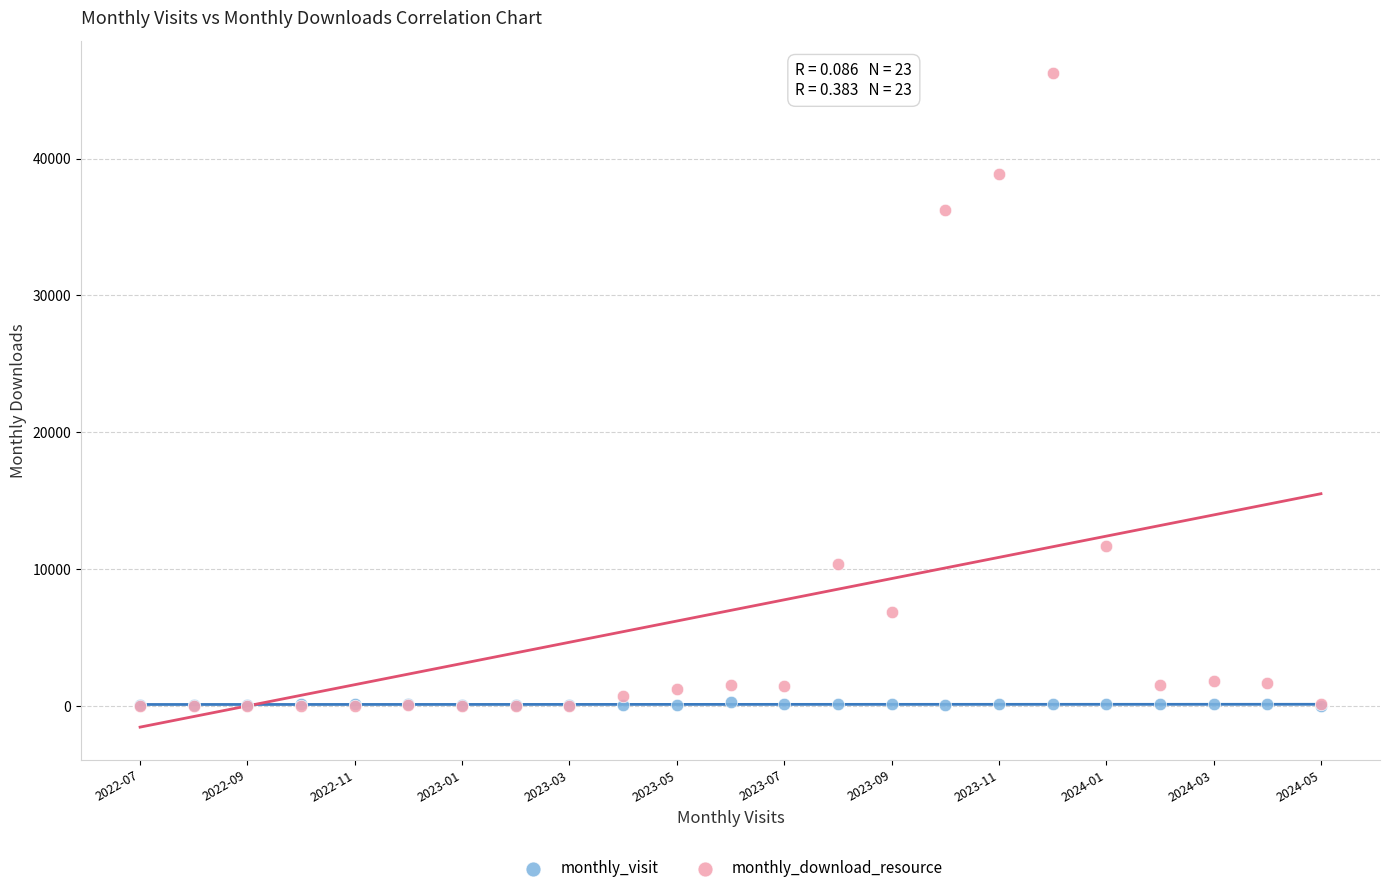

In the monthly_download_resource series, what Y value is closest to 23122?

11706